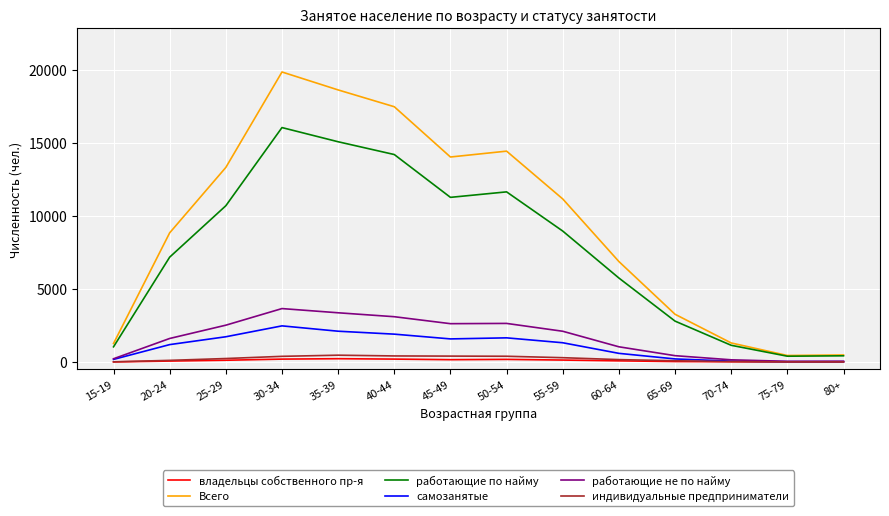

Which series has the largest range (max minus min)?

Всего